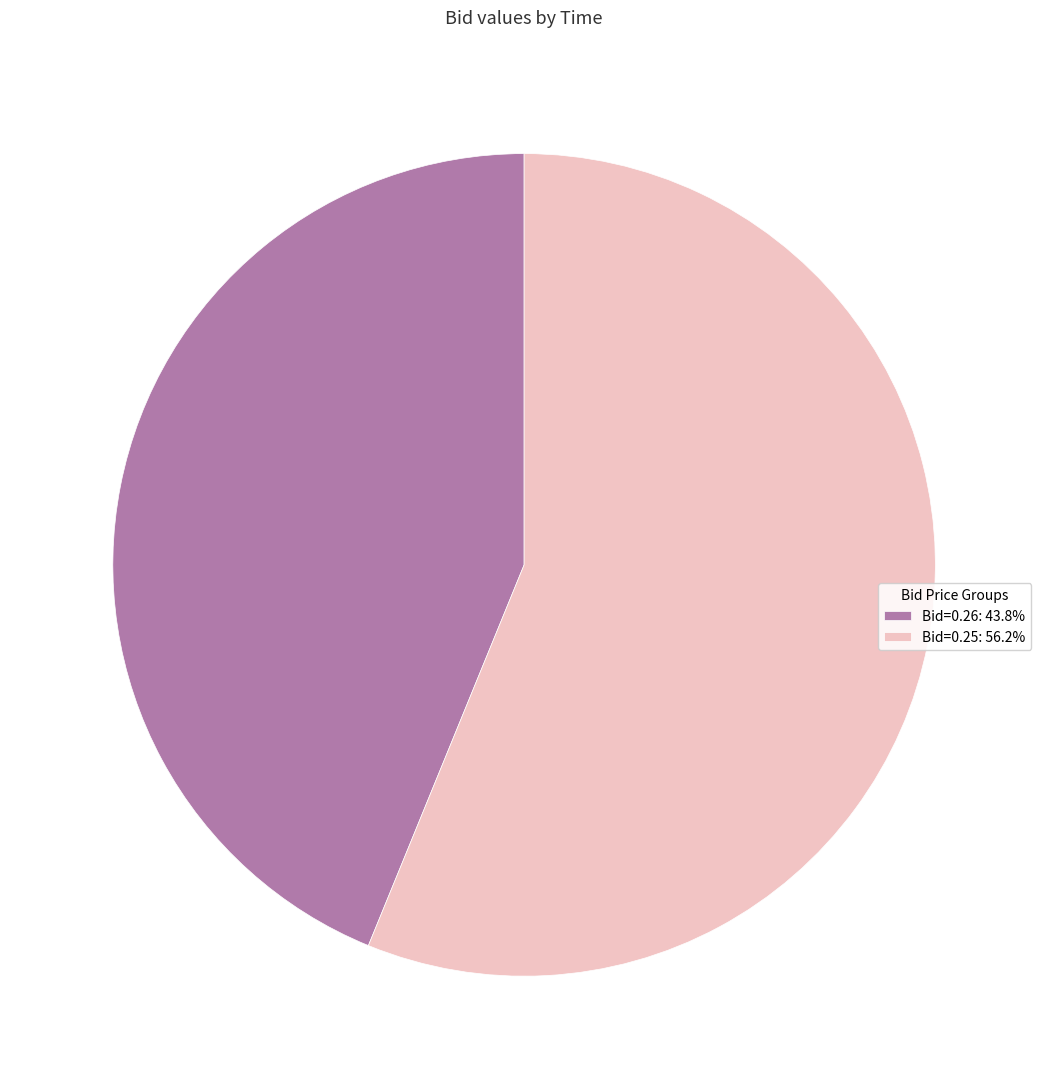

Is there any slice that represents more than half of the pie?

Yes